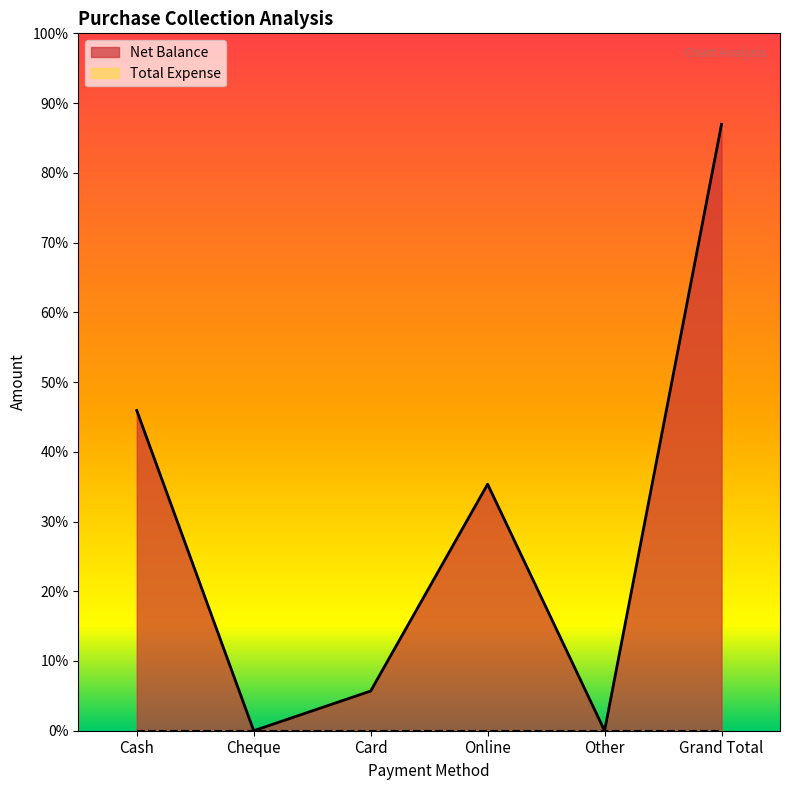

Reading right to left, what are all the values shown in this chart?

107000	0	43500	7000	0	56500